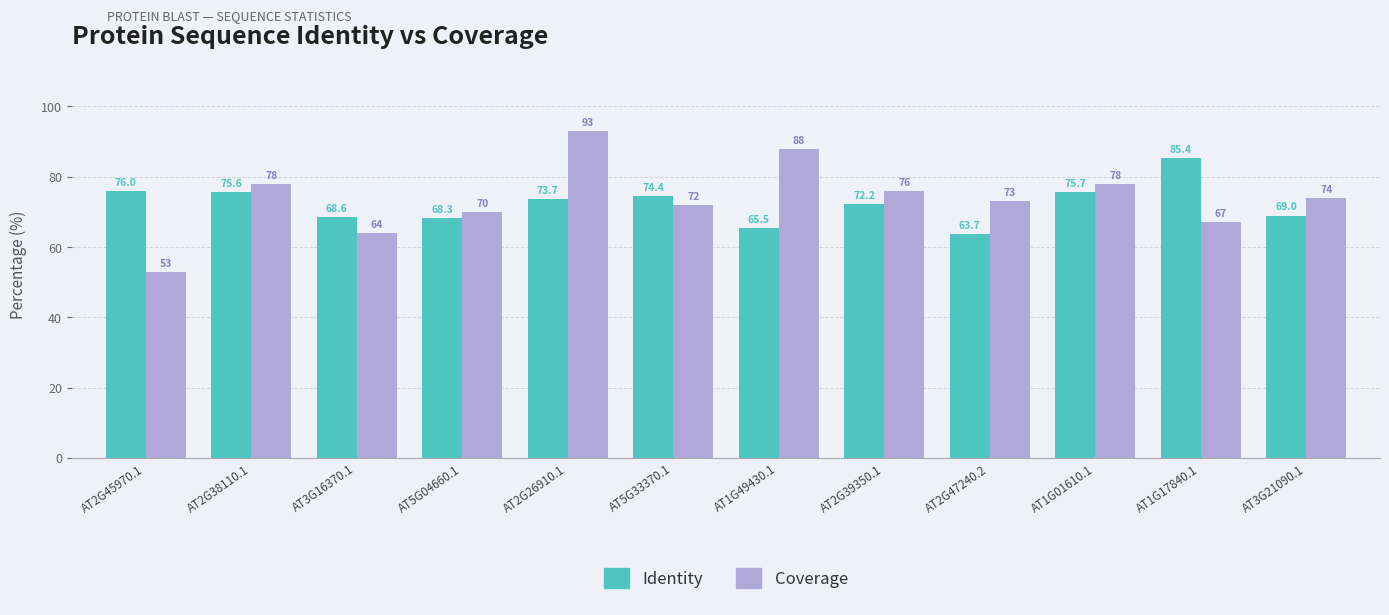

What is the total value across all series at AT5G04660.1?

138.3